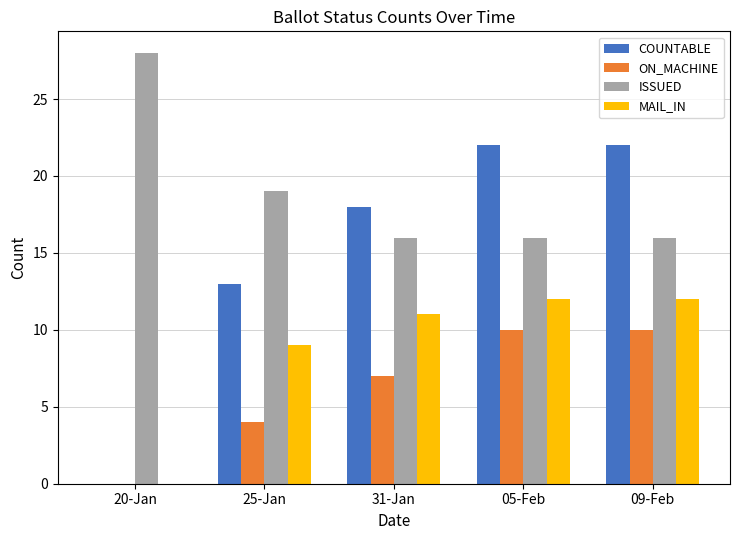

Count the number of categories in the chart.

5